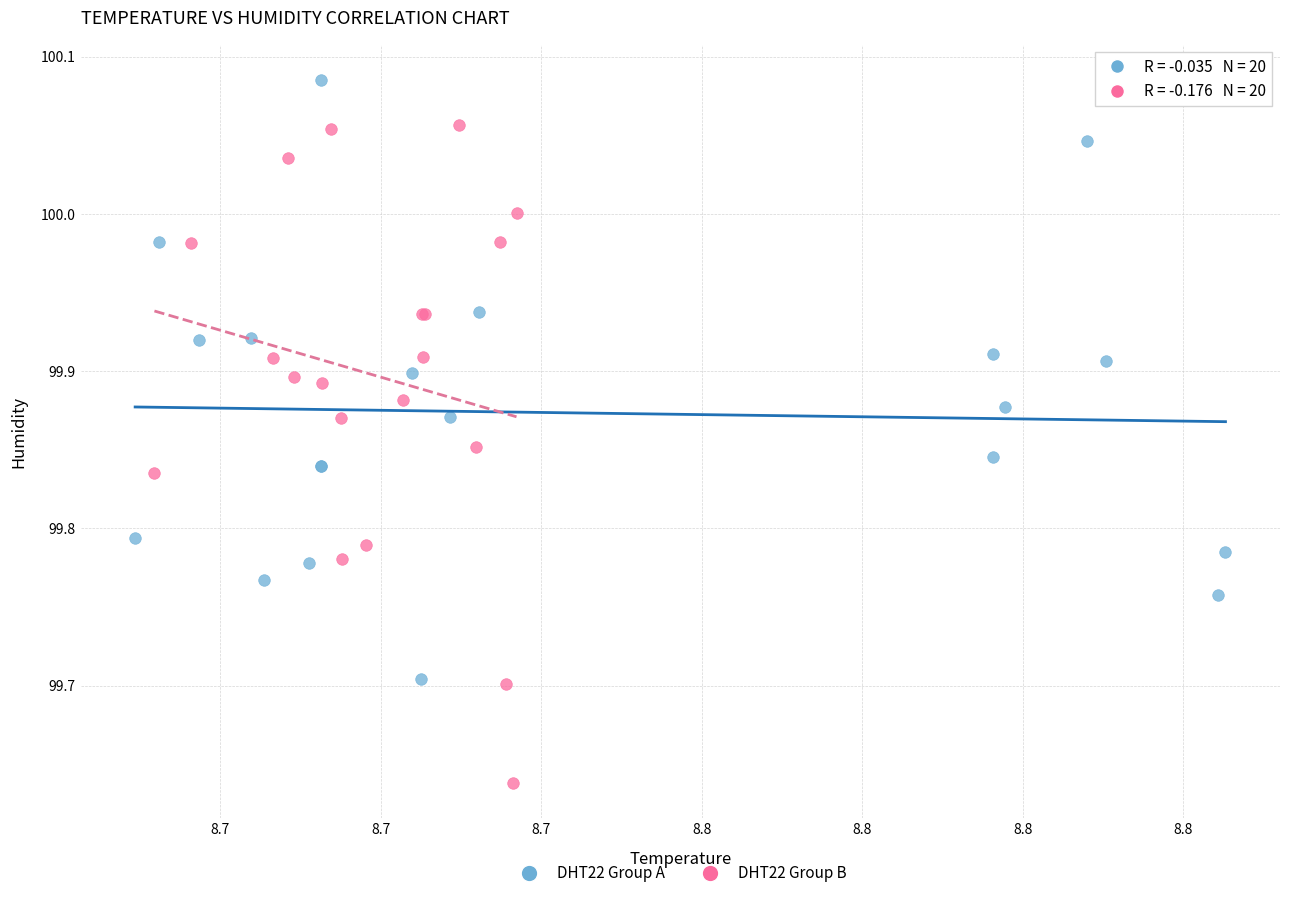

Which series reaches the minimum Y coordinate?

DHT22 Group B